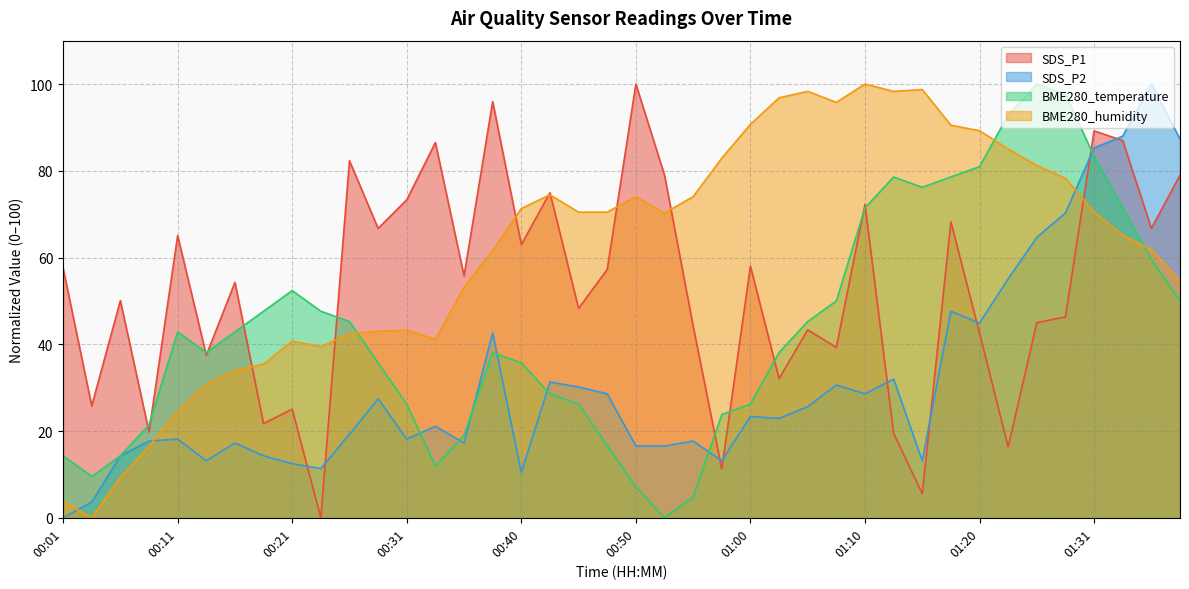

What position from the right is 00:09?

37